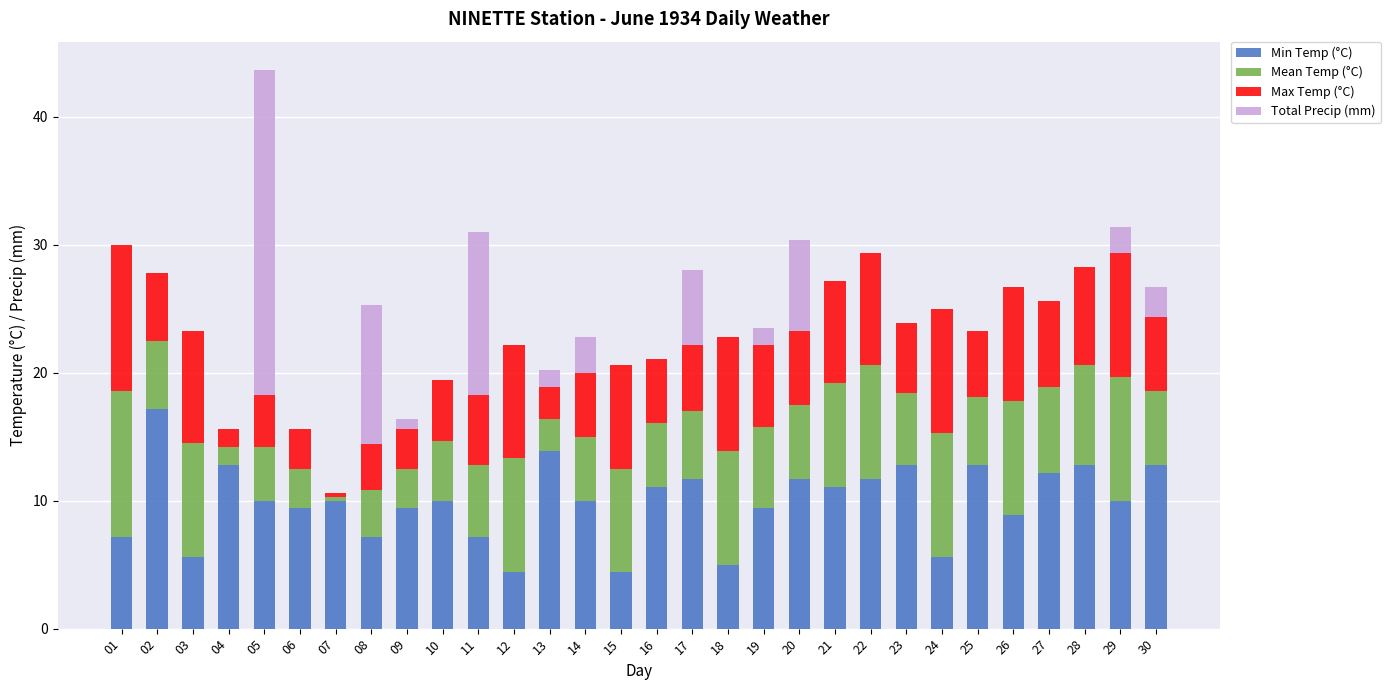

What is the total value across all series at 24?

25.0